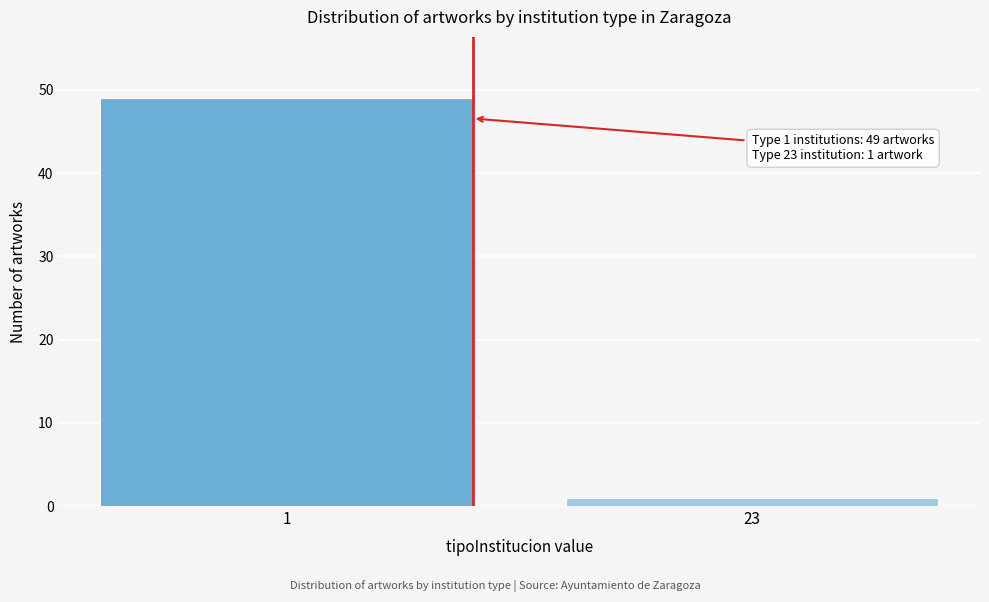

Reading right to left, what are all the values shown in this chart?

23=1	1=49